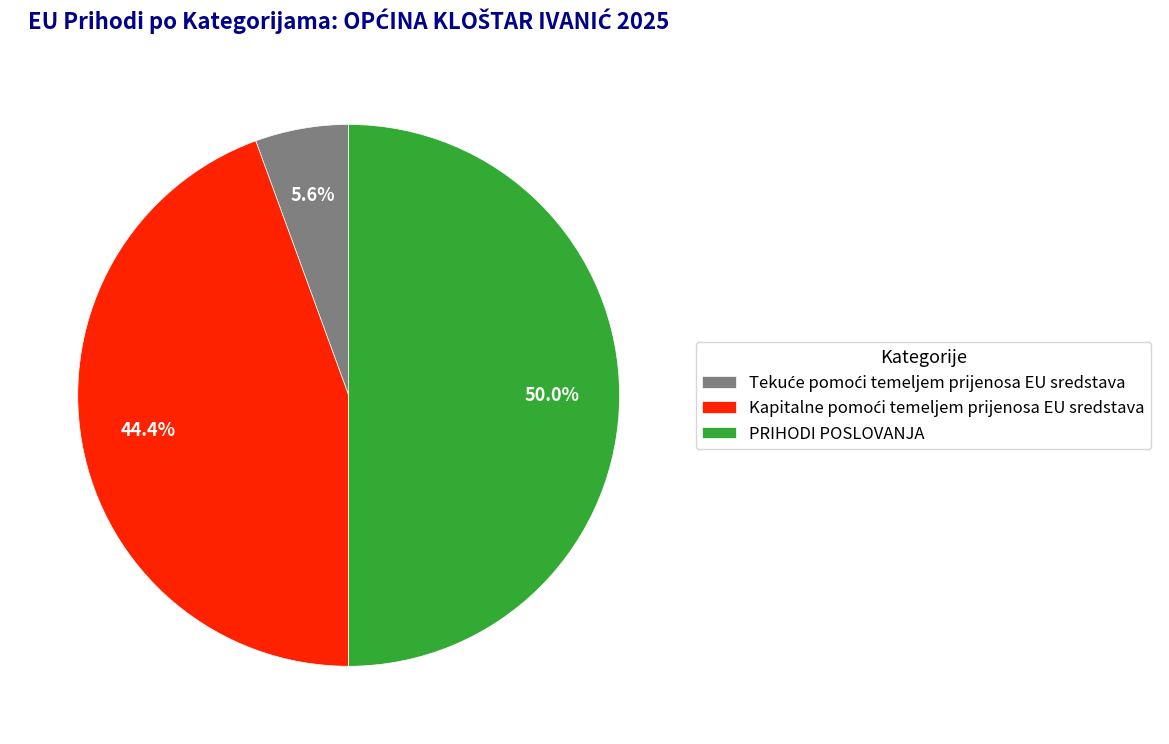

What portion of the pie excludes PRIHODI POSLOVANJA?

50.0%